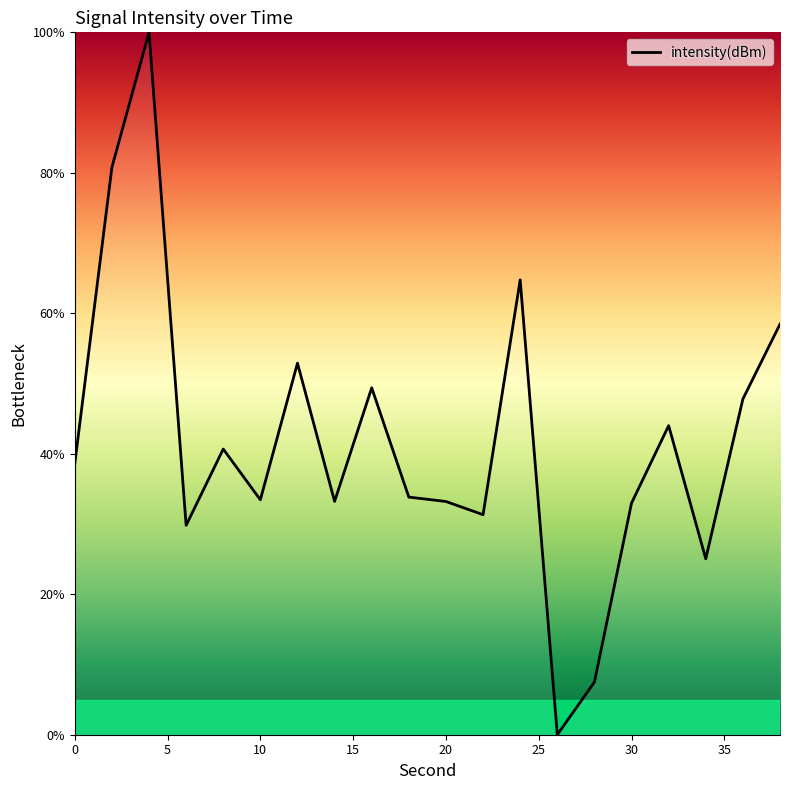

What is the greatest value displayed?

100.0